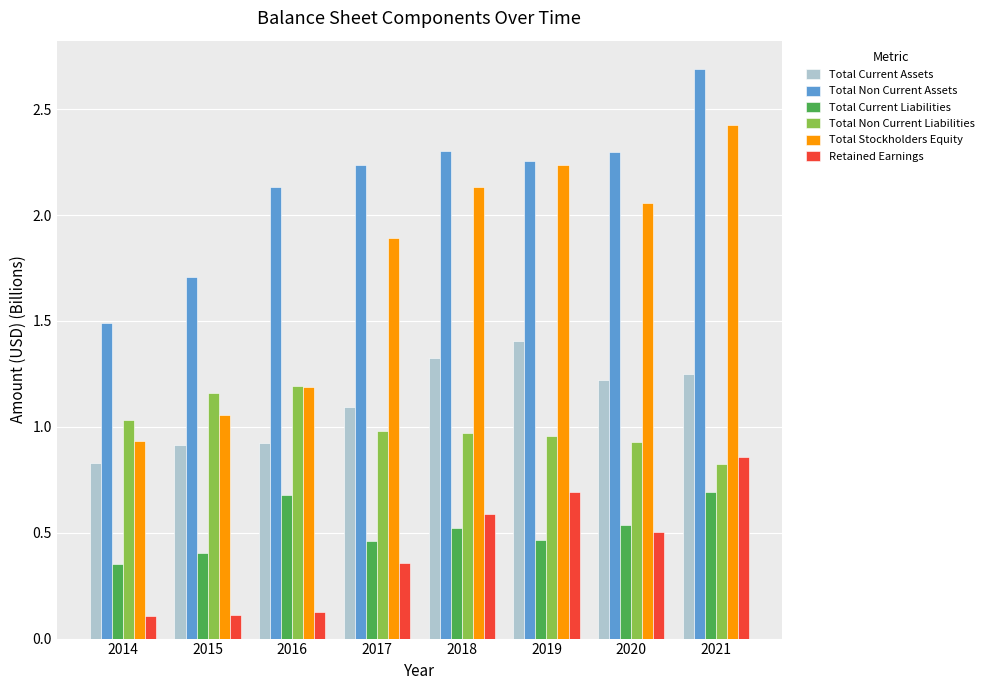

Which label corresponds to the largest value in the chart?

2021